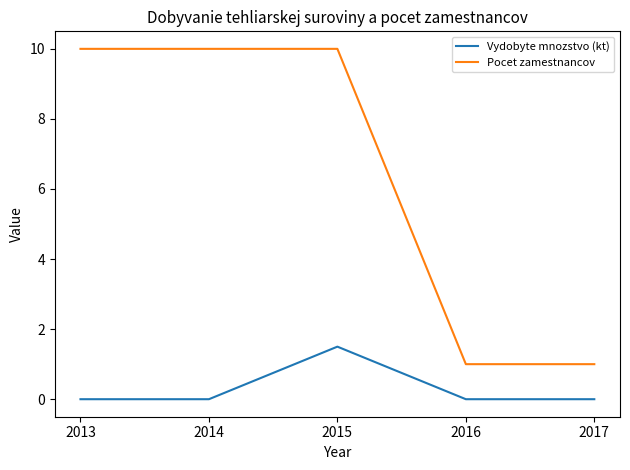

Reading right to left, list all the values displayed in this chart.

Vydobyte mnozstvo (kt): 2017=0.0	2016=0.0	2015=1.5	2014=0.0	2013=0.0
Pocet zamestnancov: 2017=1.0	2016=1.0	2015=10.0	2014=10.0	2013=10.0